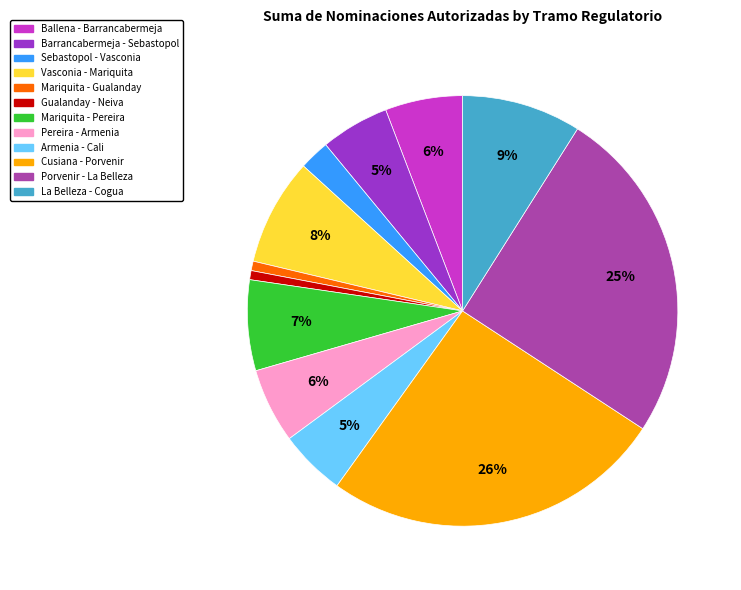

To the nearest percent, what portion does Barrancabermeja - Sebastopol represent?

5%